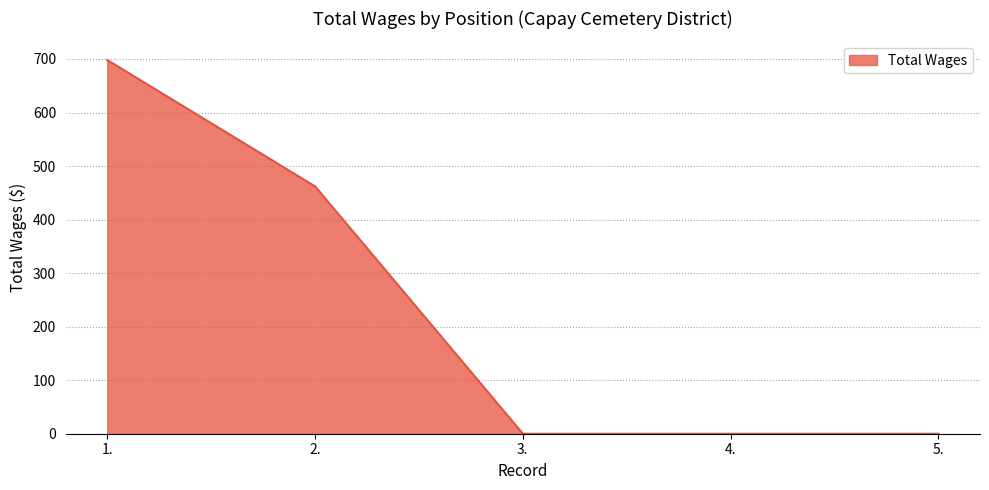

True or false: the data shows 698 at 1..

True